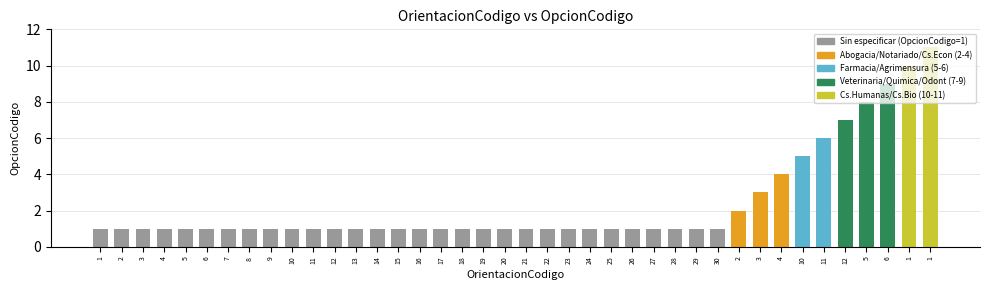

Are the bars horizontal?

No